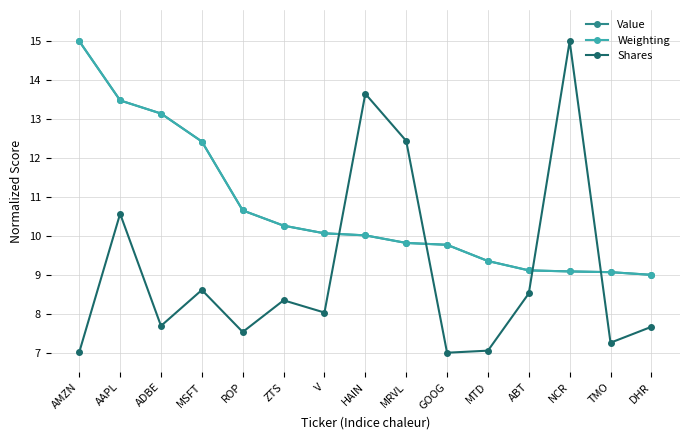

Where do Shares and Weighting first cross each other?

V and HAIN